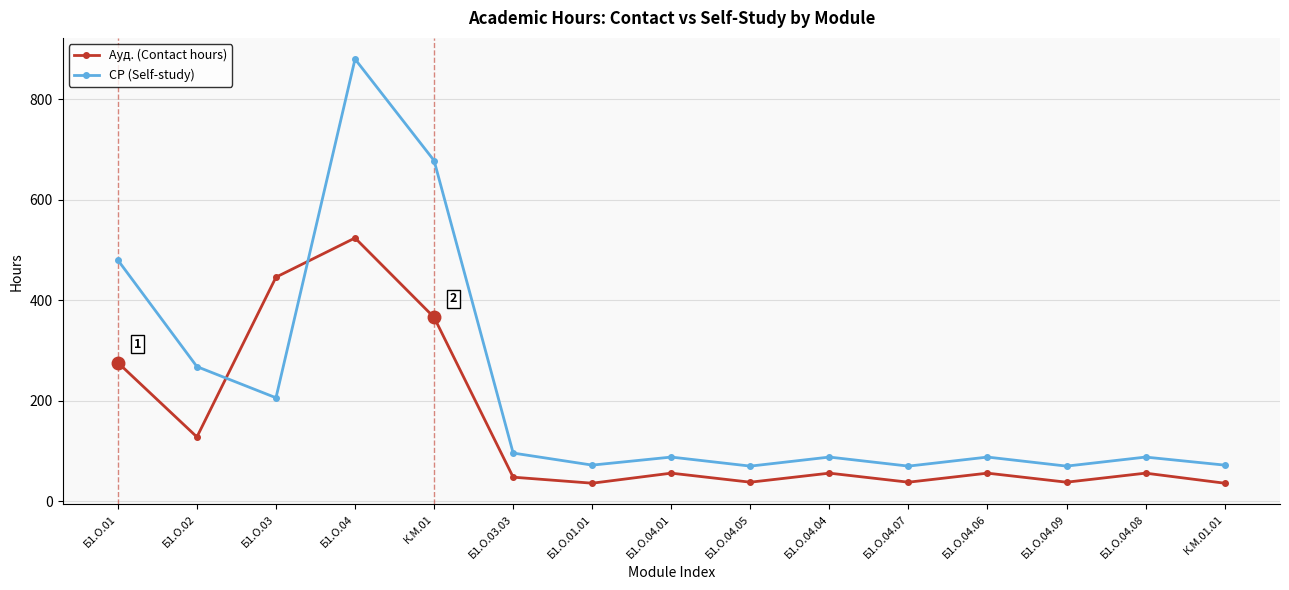

How many lines are shown in the chart?

2